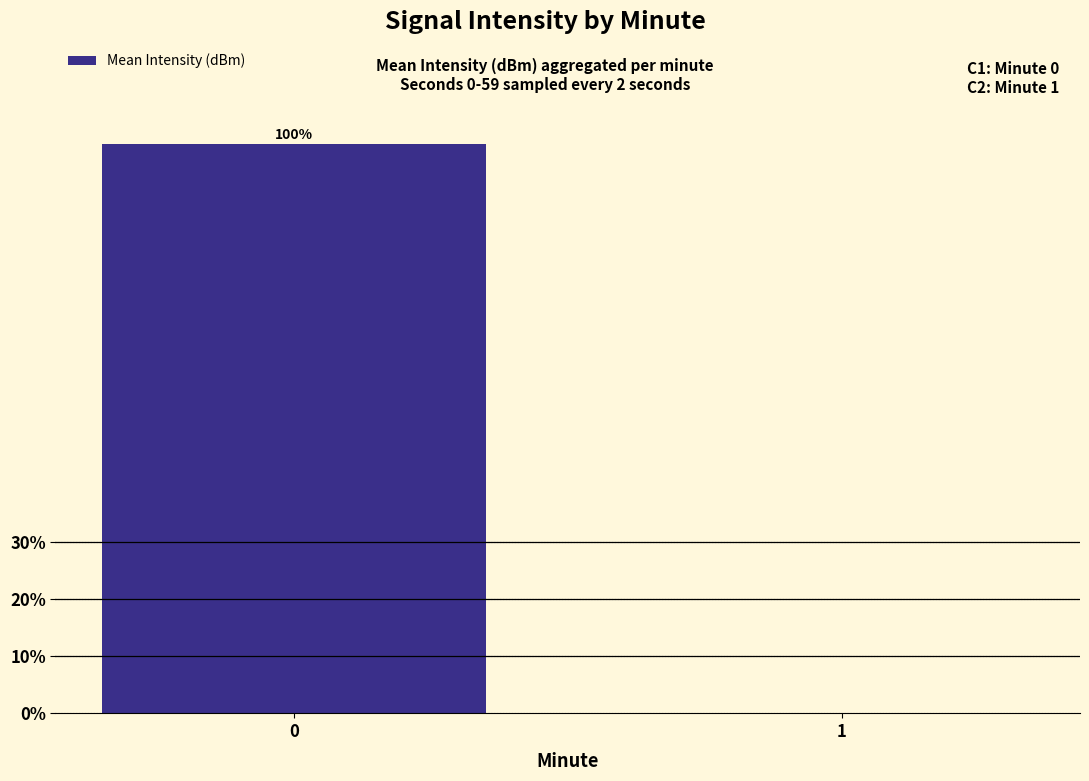

Reading right to left, list all the values displayed in this chart.

0	100